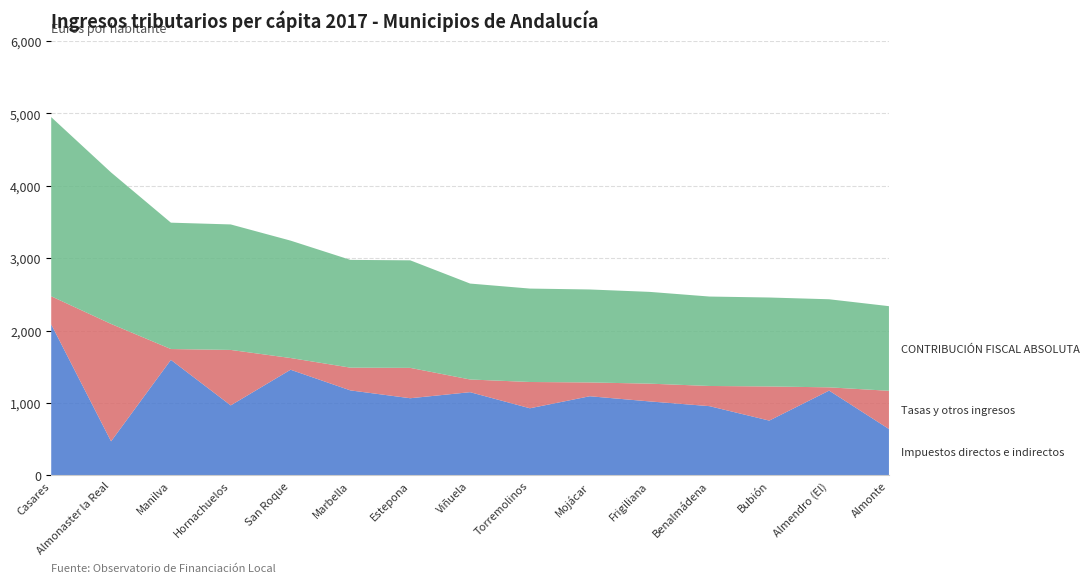

Reading right to left, what are all the values shown in this chart?

Impuestos directos e indirectos: Almonte=640.8	Almendro (El)=1171.1	Bubión=756.9	Benalmádena=956.5	Frigiliana=1021.8	Mojácar=1093.2	Torremolinos=927.0	Viñuela=1149.3	Estepona=1065.7	Marbella=1173.9	San Roque=1459.3	Hornachuelos=966.9	Manilva=1595.5	Almonaster la Real=470.5	Casares=2085.0
Tasas y otros ingresos: Almonte=527.8	Almendro (El)=45.1	Bubión=471.4	Benalmádena=278.4	Frigiliana=245.4	Mojácar=190.6	Torremolinos=362.9	Viñuela=175.3	Estepona=419.3	Marbella=314.2	San Roque=161.8	Hornachuelos=766.0	Manilva=149.6	Almonaster la Real=1621.5	Casares=388.6
CONTRIBUCIÓN FISCAL ABSOLUTA: Almonte=1168.6	Almendro (El)=1216.2	Bubión=1228.3	Benalmádena=1235.0	Frigiliana=1267.2	Mojácar=1283.8	Torremolinos=1290.0	Viñuela=1324.6	Estepona=1485.0	Marbella=1488.1	San Roque=1621.1	Hornachuelos=1732.8	Manilva=1745.1	Almonaster la Real=2091.9	Casares=2473.7